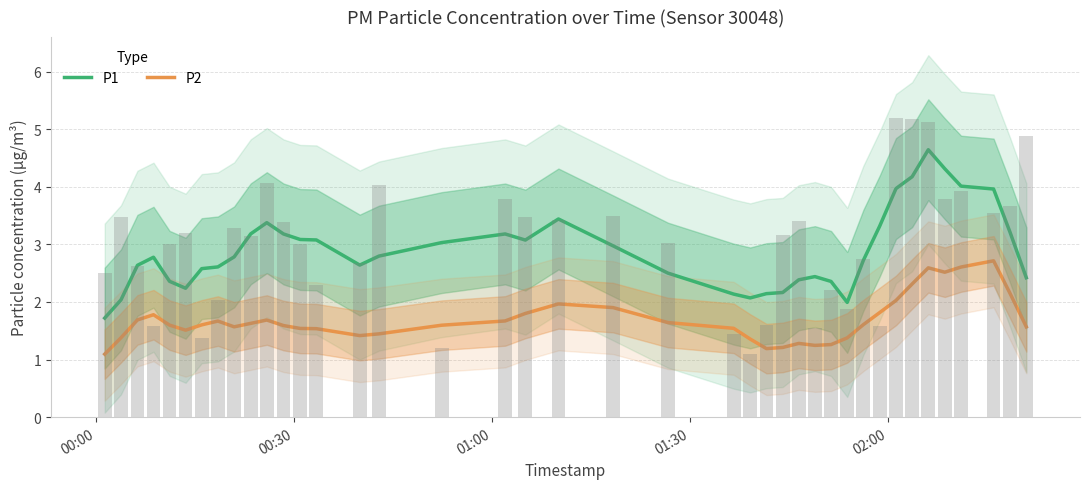

What are all the series names shown in the legend?

P1, P2